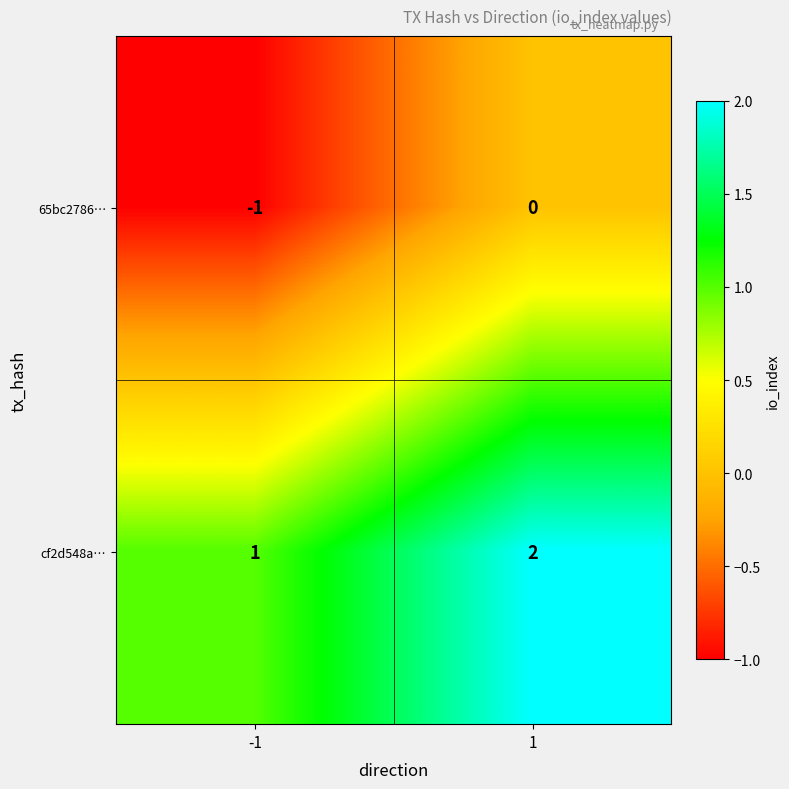

The value of 65bc2786… at 1 is 1. True or false?

False